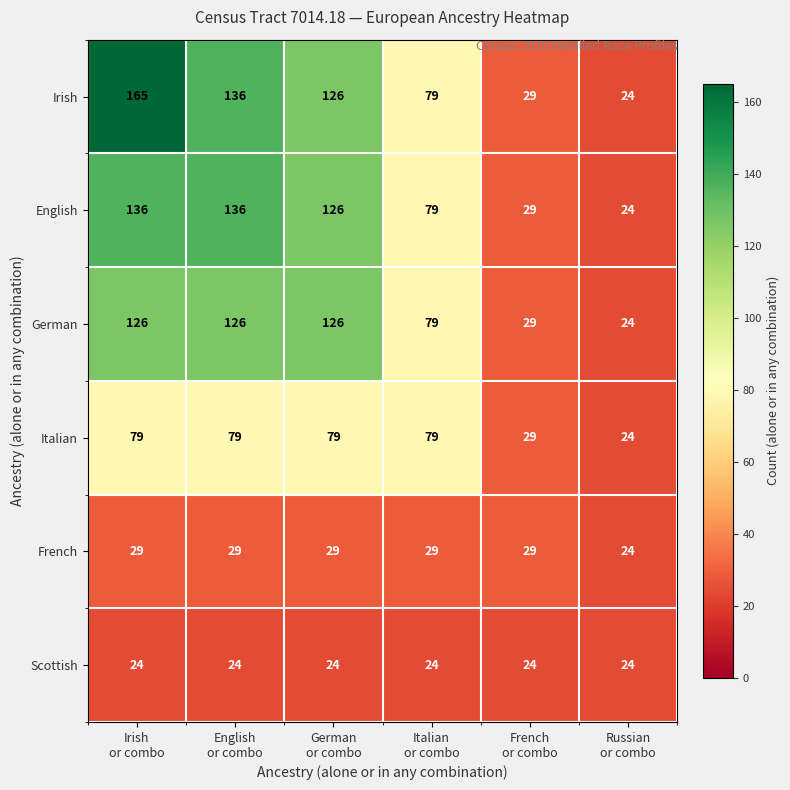

What is the spread (max minus min) of values at English
or combo?

112